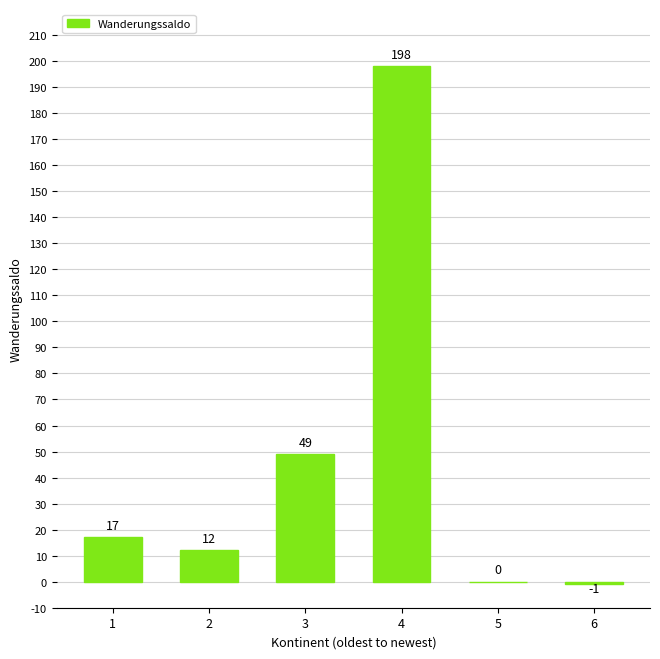

Reading left to right, what are all the values shown in this chart?

1=17	2=12	3=49	4=198	5=0	6=-1